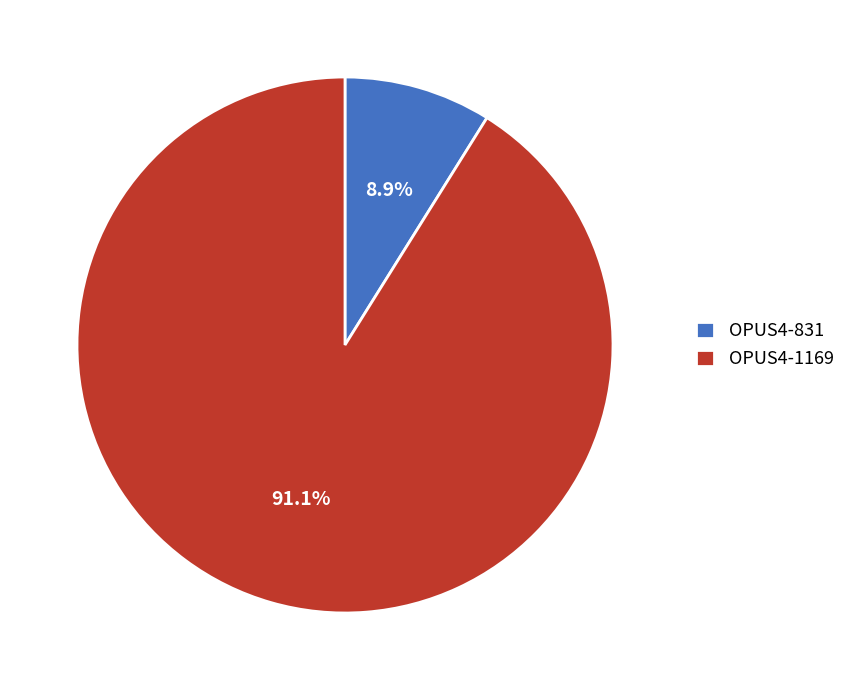

How much of the chart is everything except OPUS4-831?

91.1%